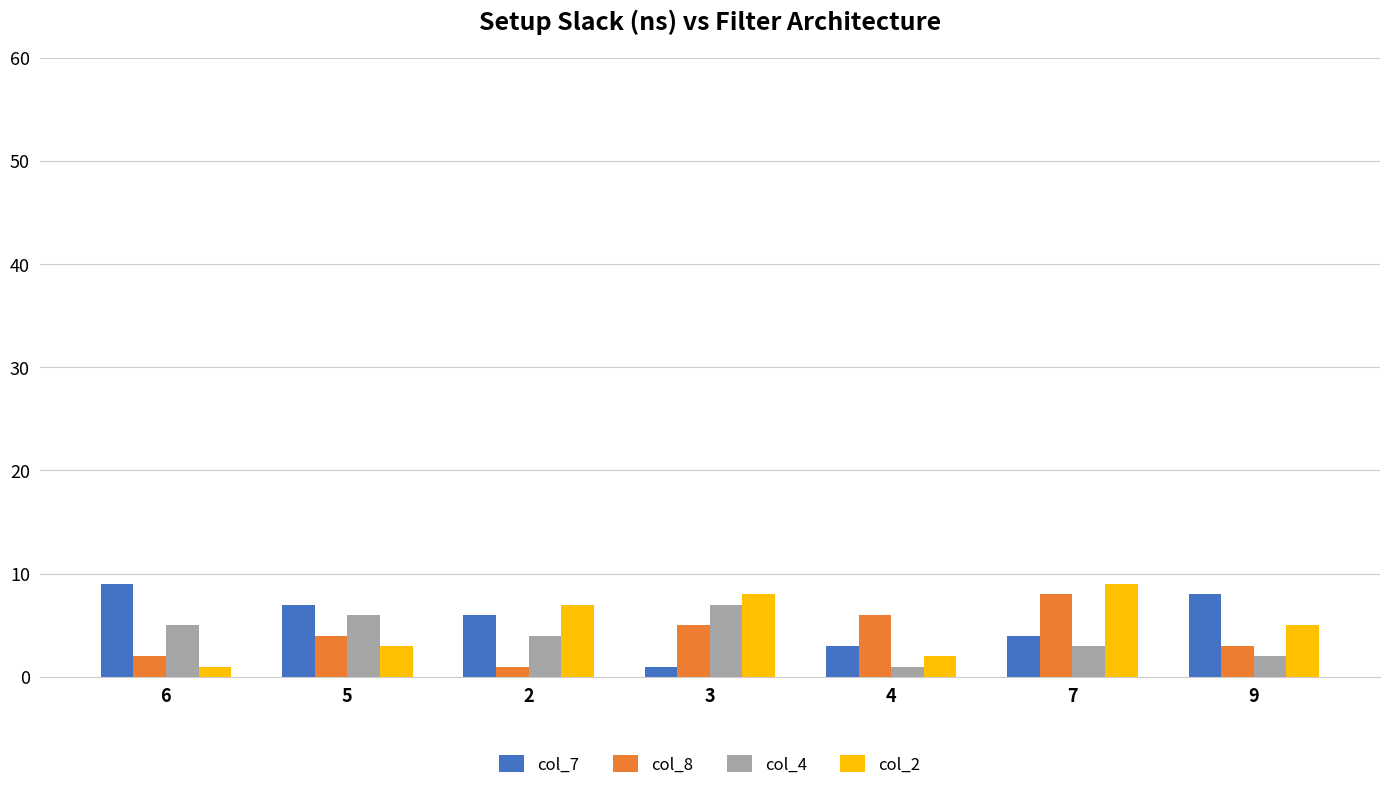

Count the number of categories in the chart.

7